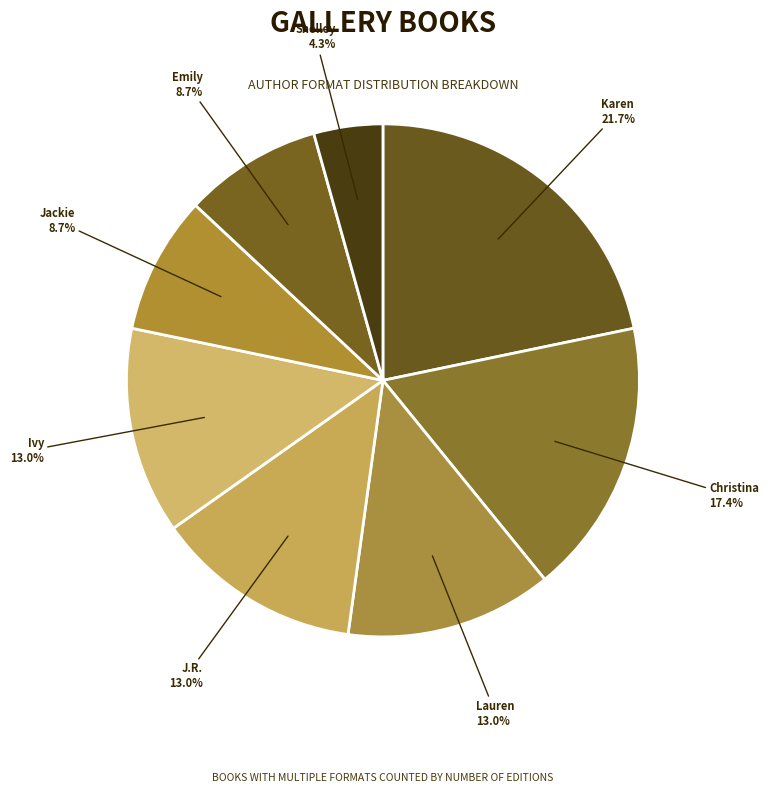

To the nearest percent, what is the difference between the largest and smallest slice percentages?

17%